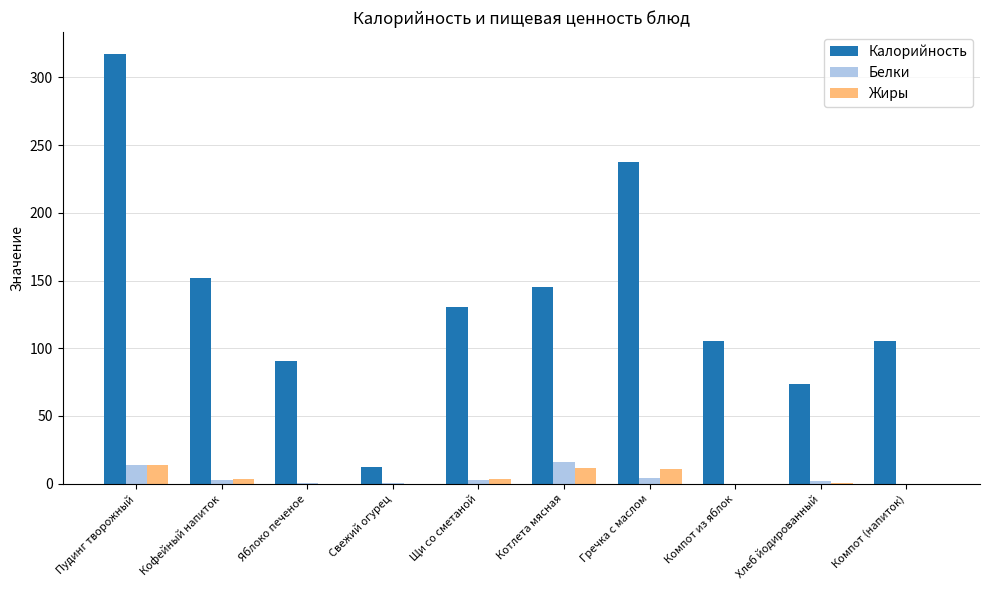

Are the bars grouped side by side (vs. stacked)?

Yes